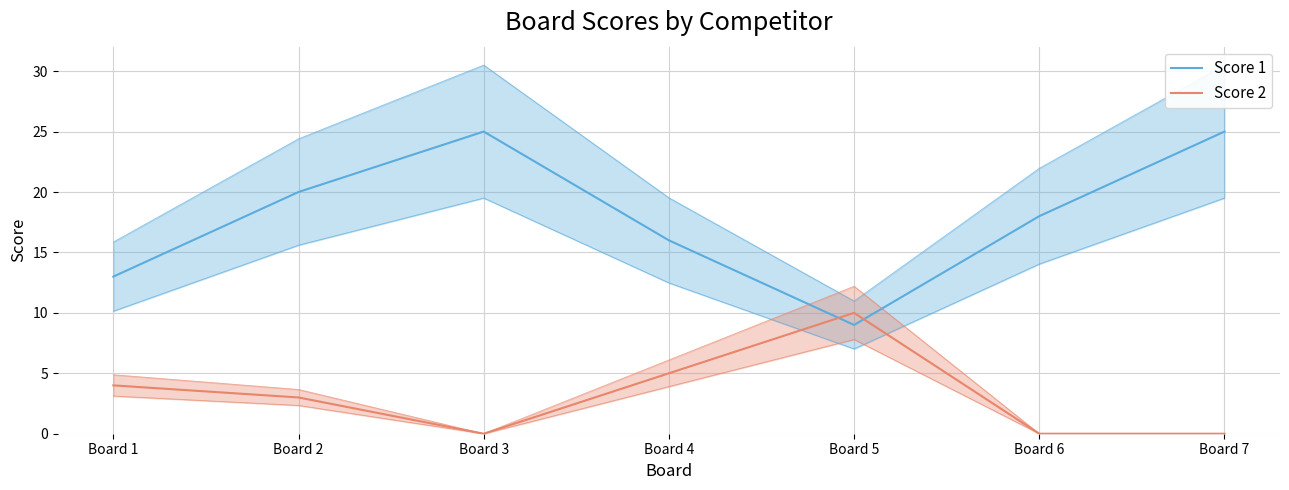

What is the difference between the maximum and minimum values in the Score 2 series?

10